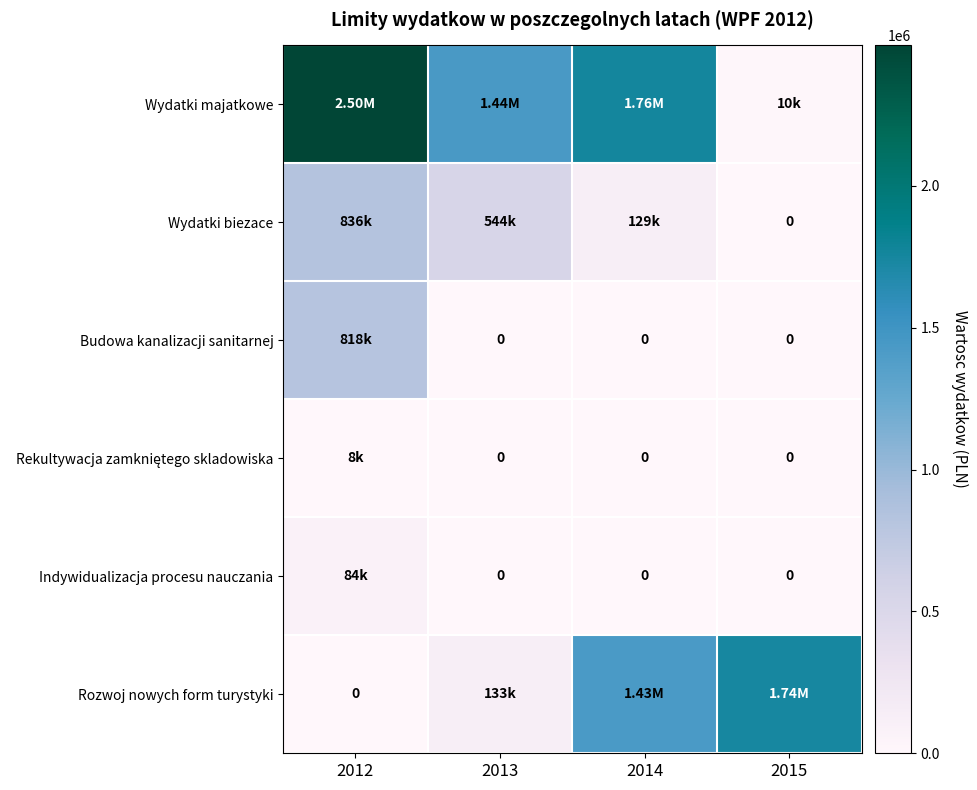

At how many categories does at least one series exceed 747189?

4